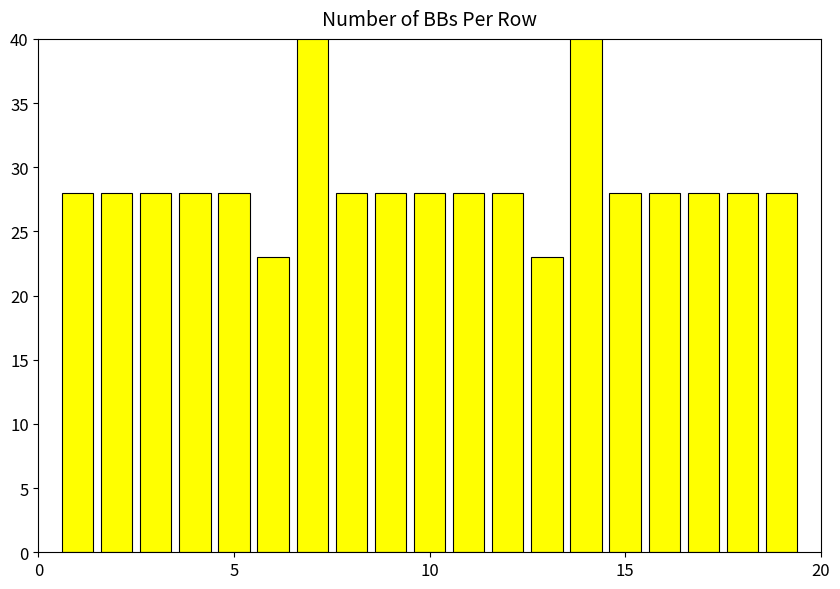

What is the maximum value shown in the chart?

52